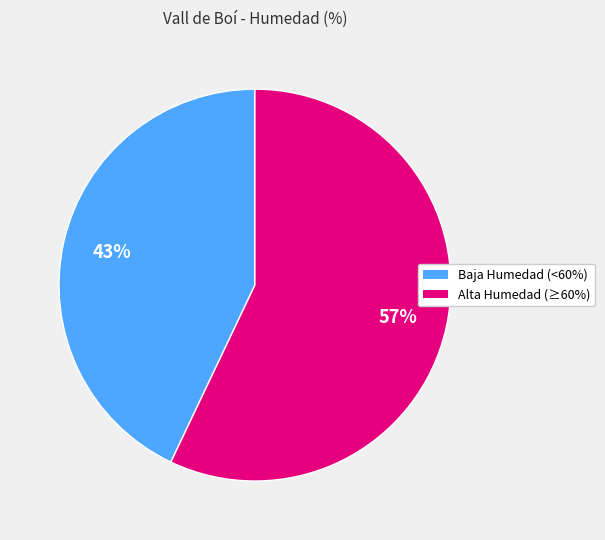

What is the smallest slice in the pie chart?

Baja Humedad (<60%)